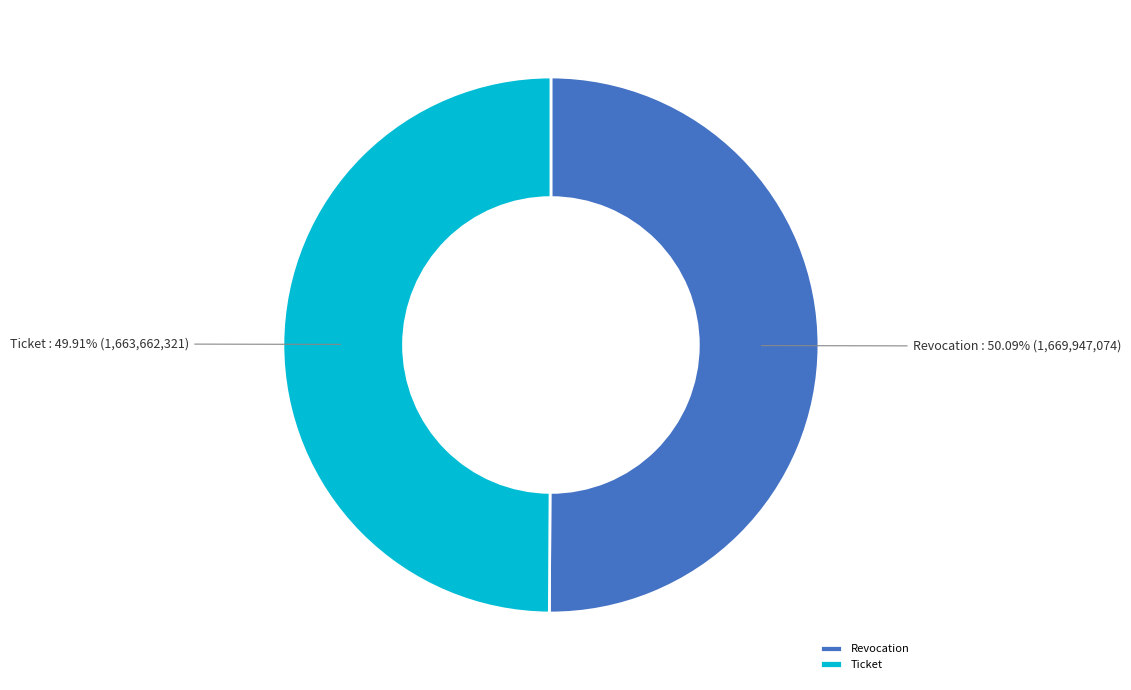

True or false: Ticket accounts for 50% of the total.

True